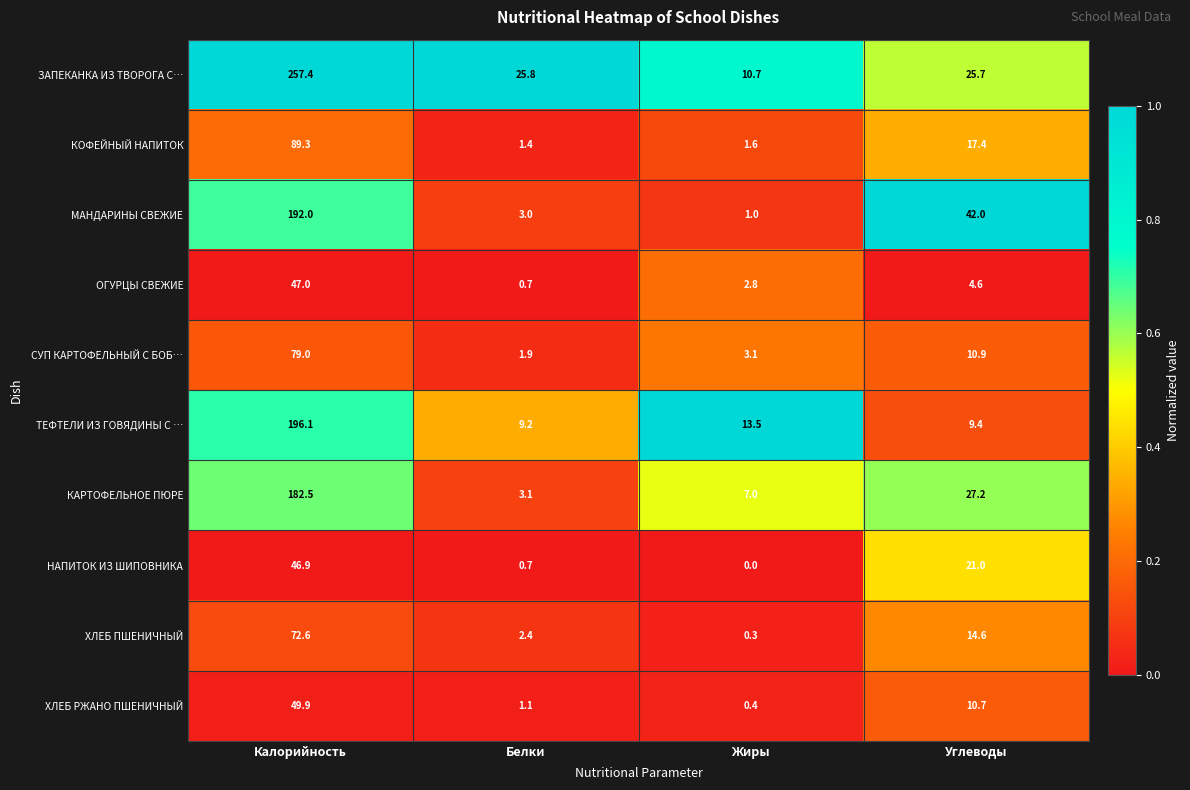

Which series has the largest range (max minus min)?

ЗАПЕКАНКА ИЗ ТВОРОГА С…